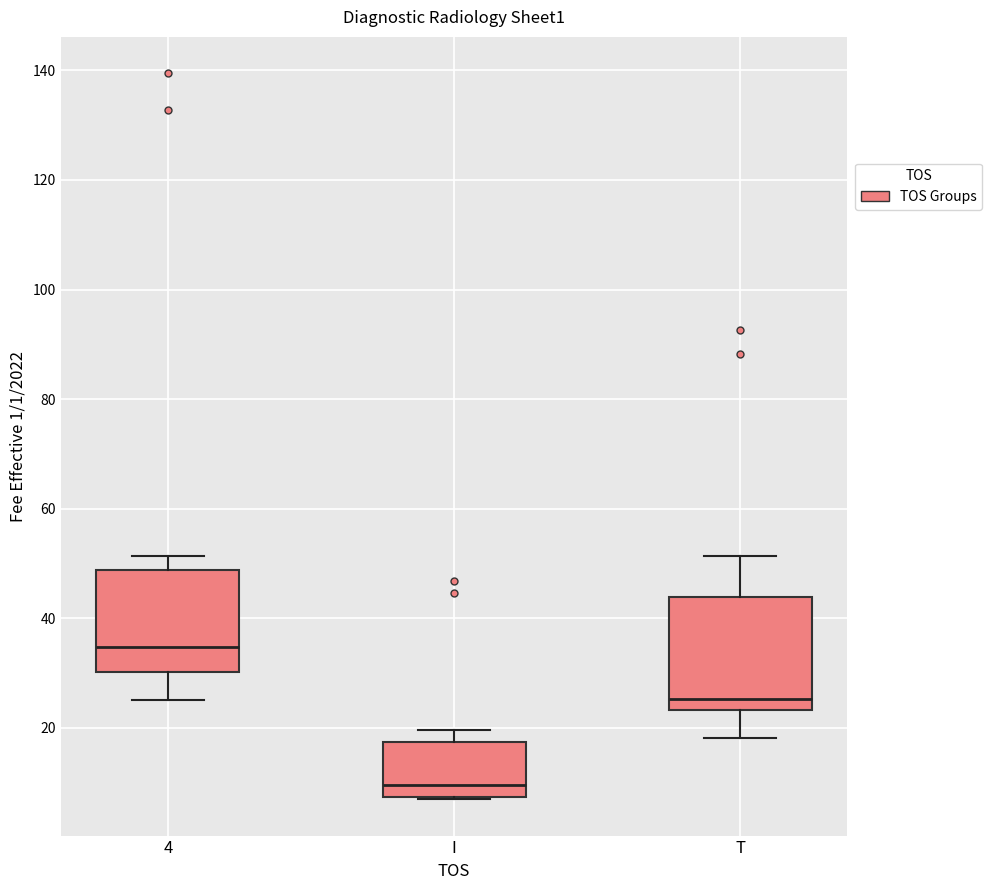

Reading left to right, read every box against the y-axis: the position of its median line, the range the box covers, and the ends of its whiskers. The values are not printed on the chart, so give them approximately, as read against the axis.

4: median 34, box 30 to 48, whiskers 26 to 52
I: median 10, box 8 to 18, whiskers 6 to 20
T: median 26, box 24 to 44, whiskers 18 to 52